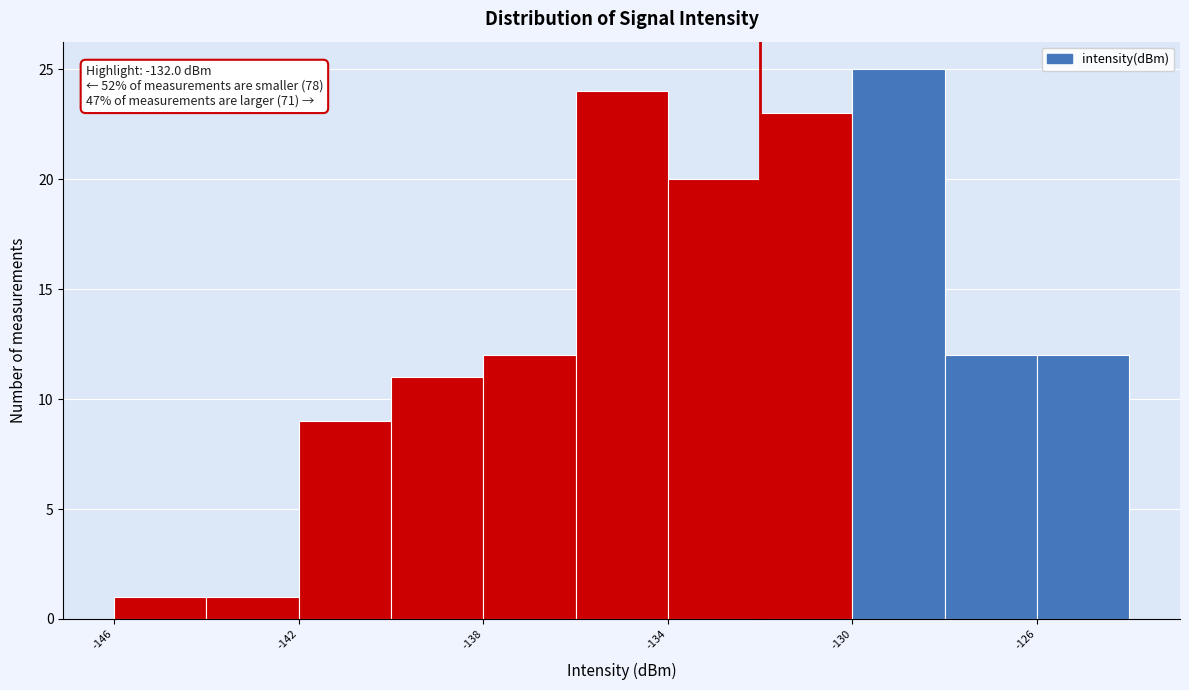

Which range on the x-axis has the tallest bar?

-130 to -128